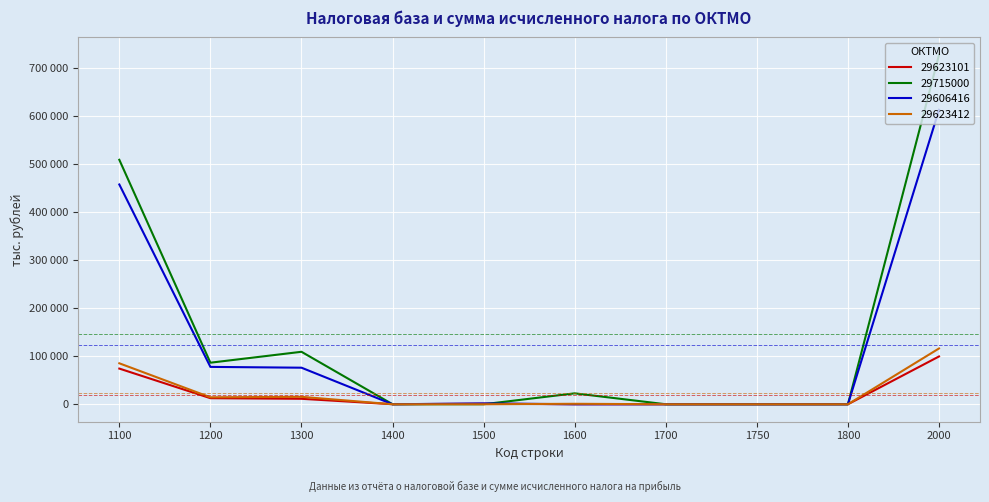

Is this an area chart (filled region under the line)?

No